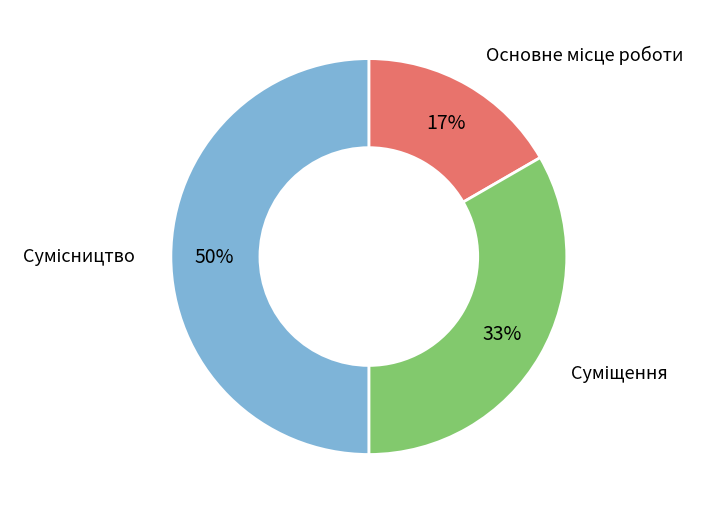

To the nearest percent, what is the average slice percentage?

33%